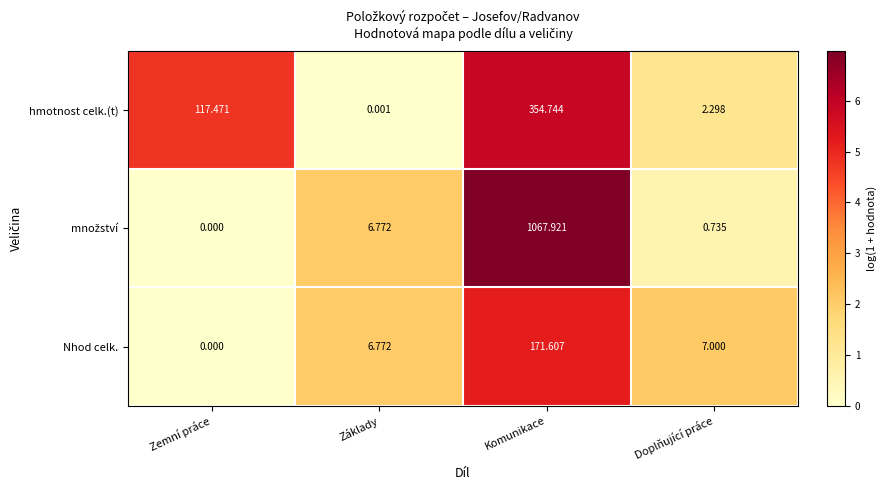

At which category is the sum across all series the highest?

Komunikace